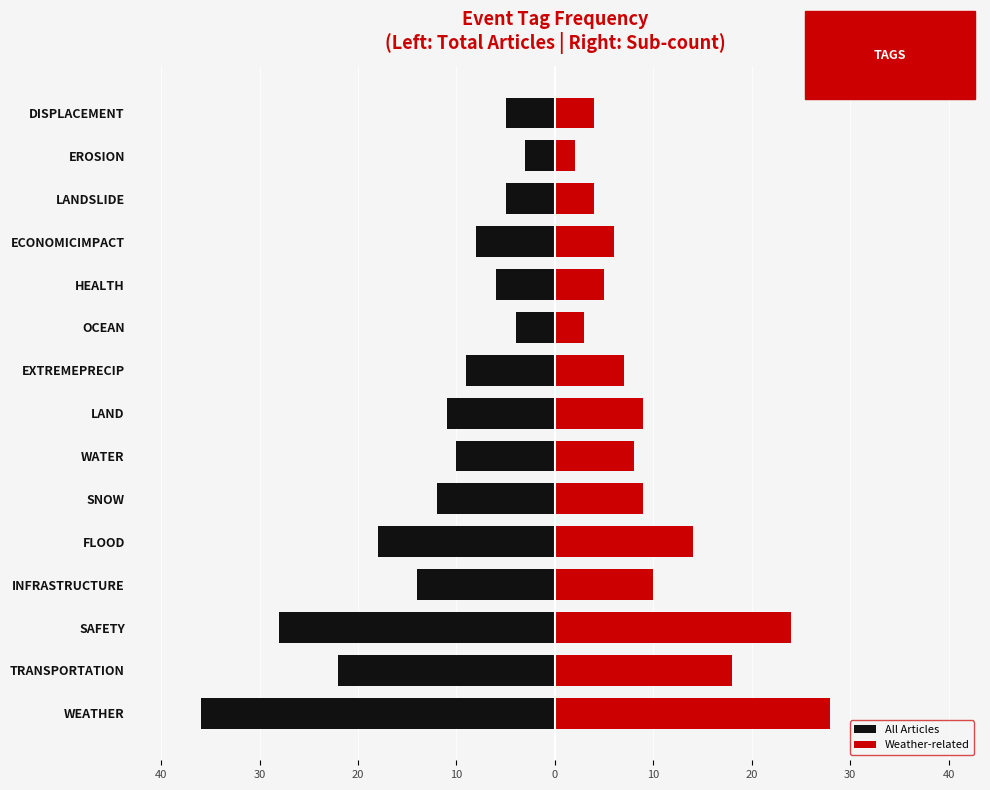

What is the difference between the ARTICLE count values at SAFETY and SNOW?

16